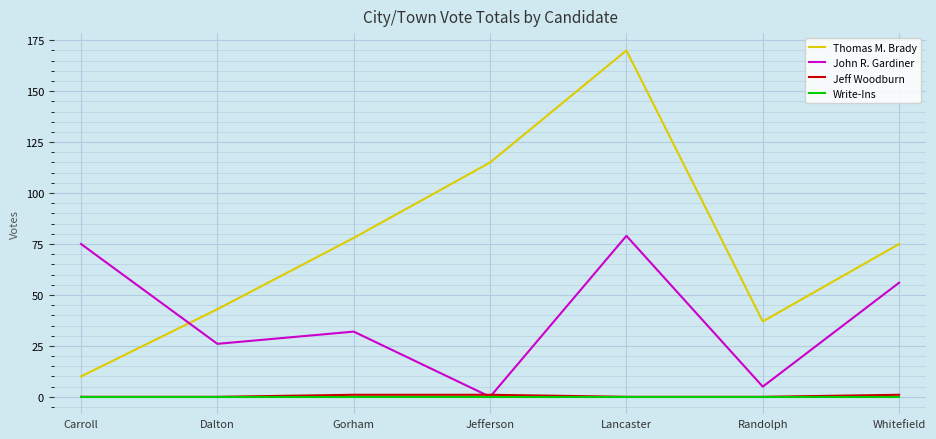

Read the Thomas M. Brady value at Lancaster.

170